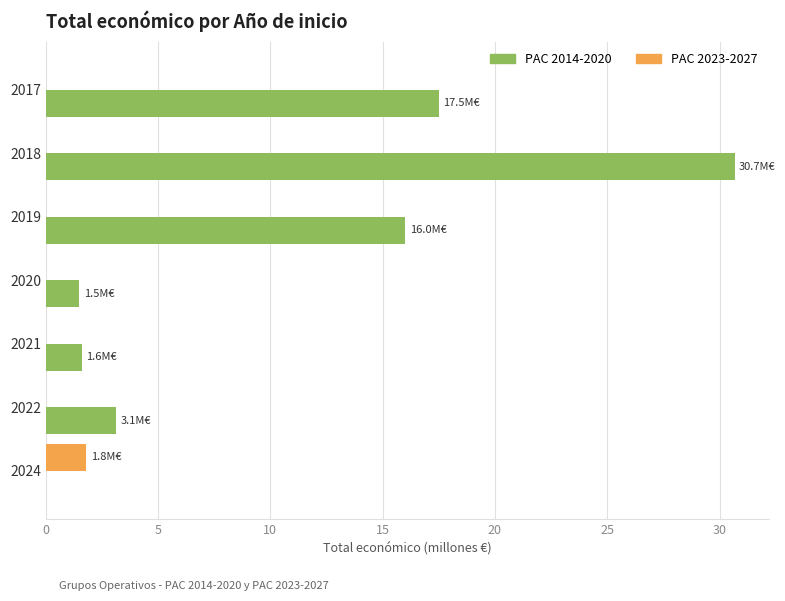

The PAC 2023-2027 series shows 0.0 at 2019. True or false?

True